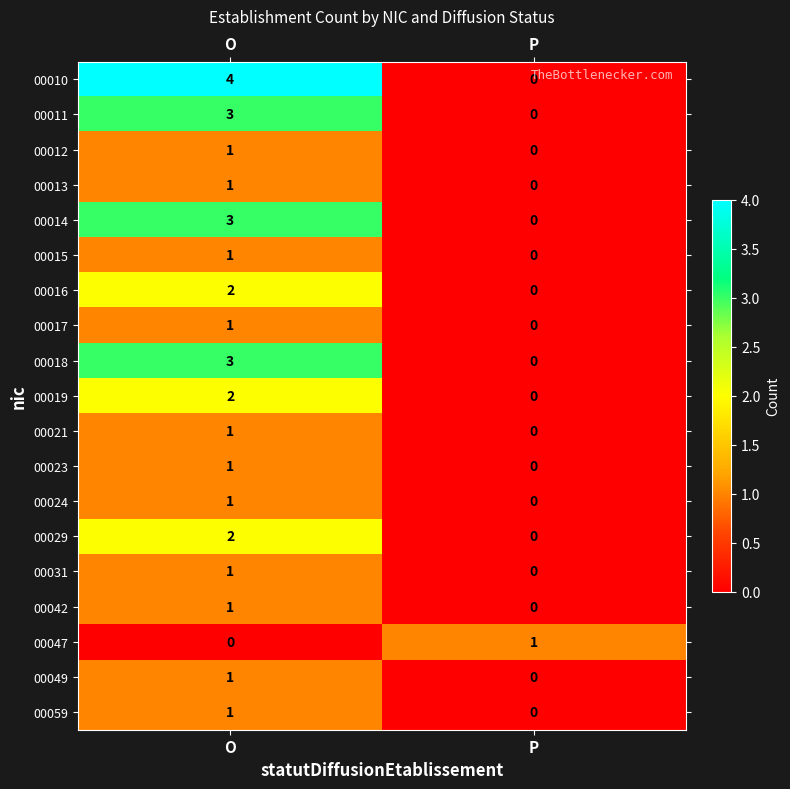

At which label is 00015 closest to 0?

P